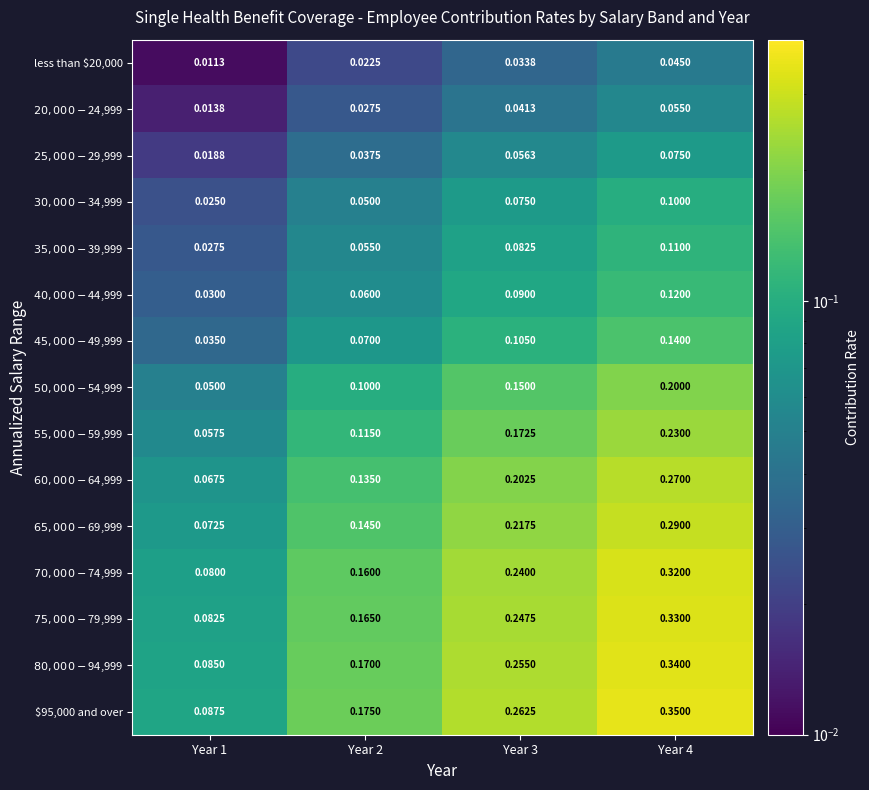

What is the difference between the highest and lowest values at Year 3?

0.2